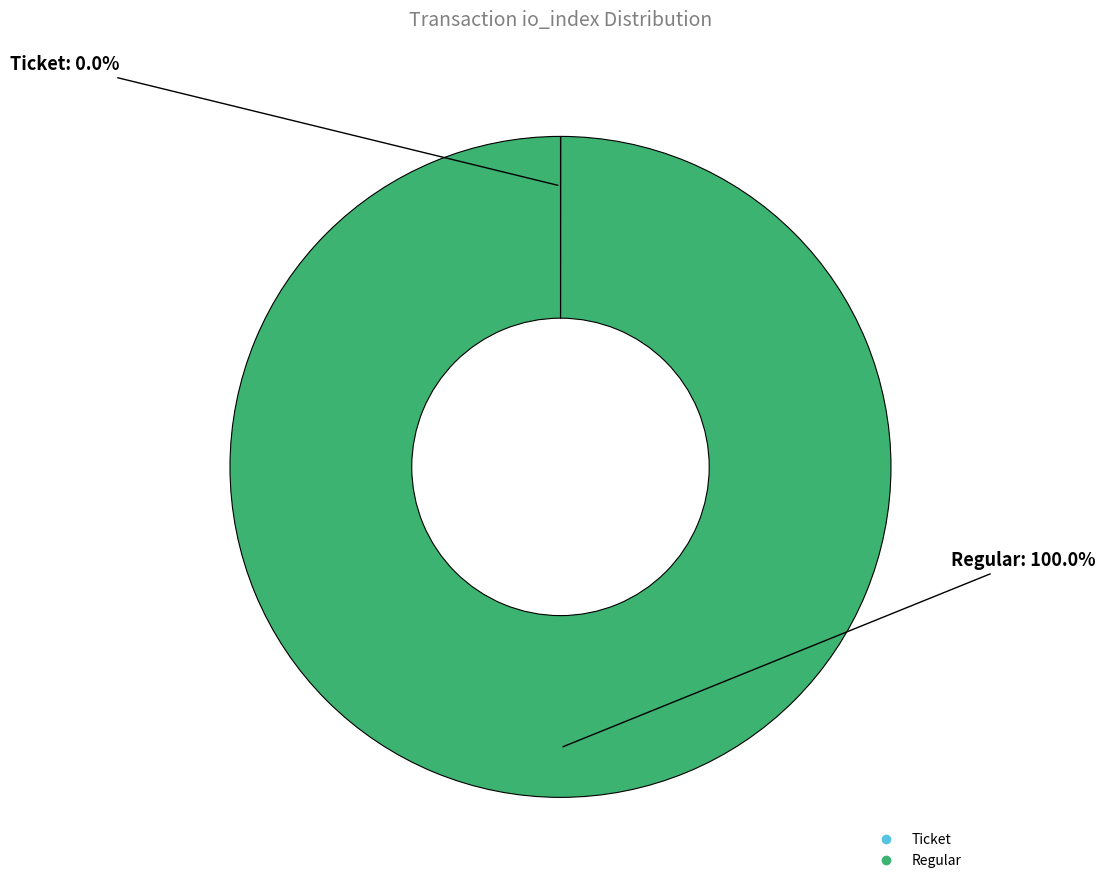

Is there a majority slice in this chart?

Yes